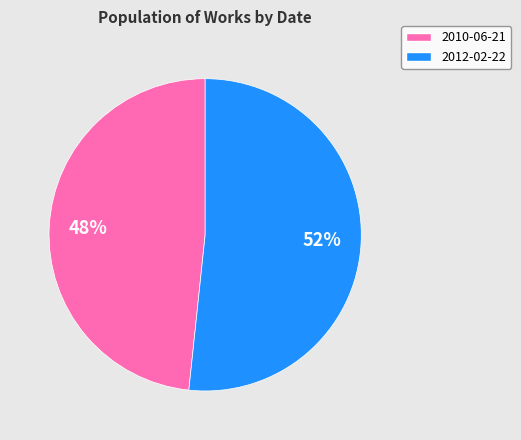

The 2010-06-21 slice represents 48% of the pie. True or false?

True